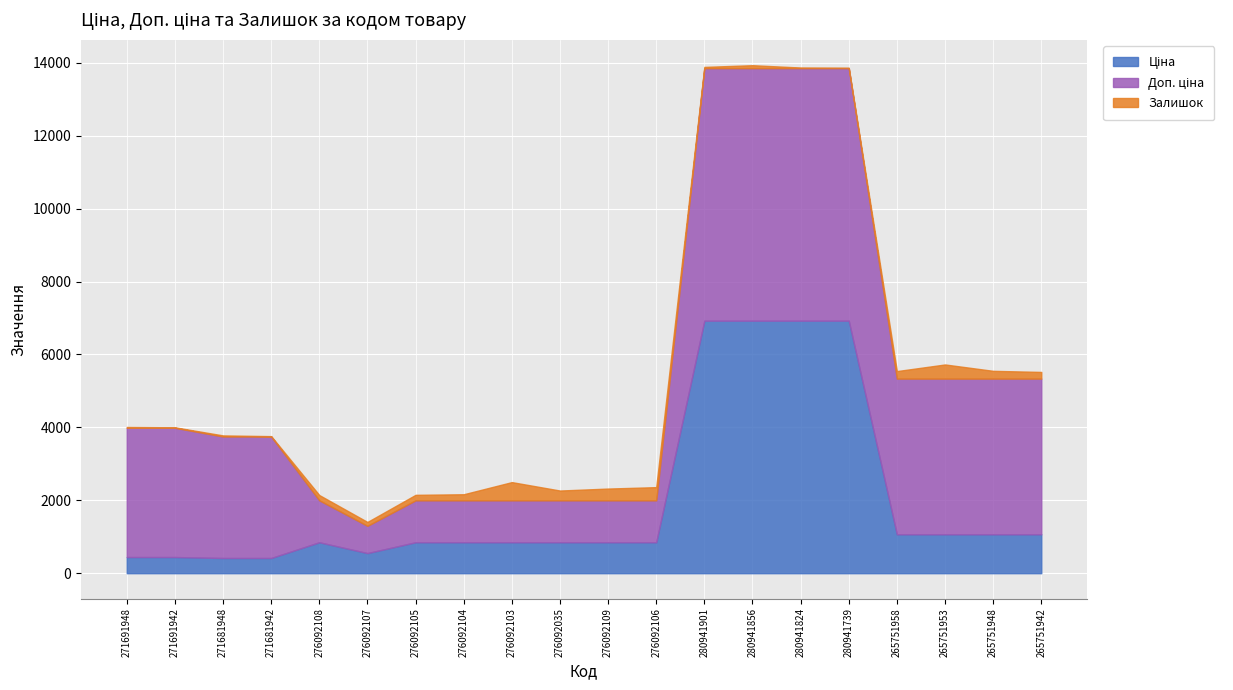

The Доп. ціна series shows 747.0 at 276092107. True or false?

True